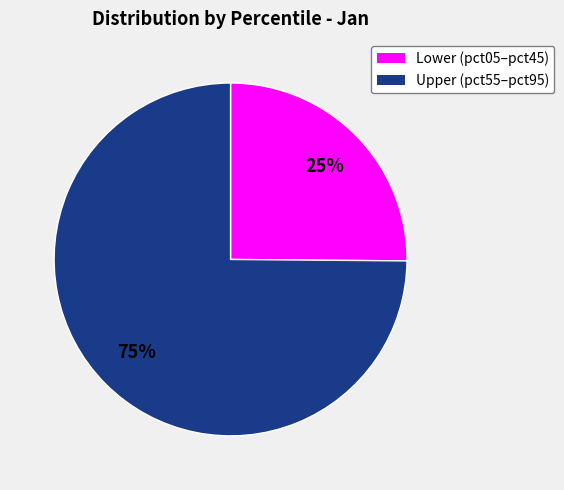

To the nearest percent, what is the average slice percentage?

50%